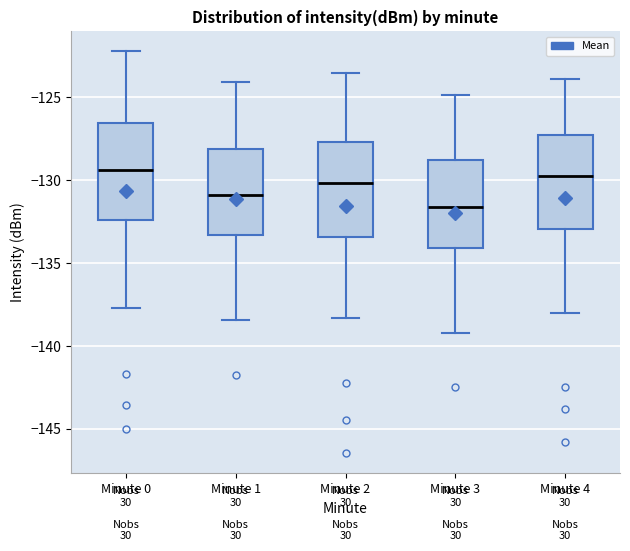

Reading left to right, transcribe this box plot: for each box, give where its median line is, the range the box spans, and where its two whiskers end, as read against the y-axis. The values are not printed on the chart, so give them approximately, as read against the axis.

Minute 0: median -129.5, box -132.5 to -126.5, whiskers -137.5 to -122.0
Minute 1: median -131.0, box -133.5 to -128.0, whiskers -138.5 to -124.0
Minute 2: median -130.0, box -133.5 to -127.5, whiskers -138.5 to -123.5
Minute 3: median -131.5, box -134.0 to -129.0, whiskers -139.0 to -125.0
Minute 4: median -130.0, box -133.0 to -127.5, whiskers -138.0 to -124.0